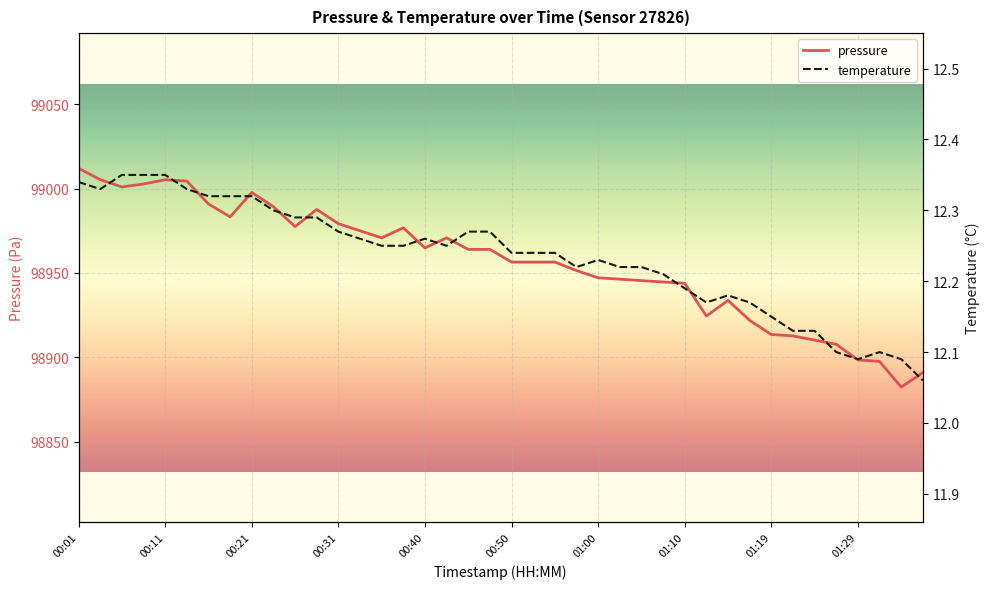

Which category has the highest value across all series?

00:01